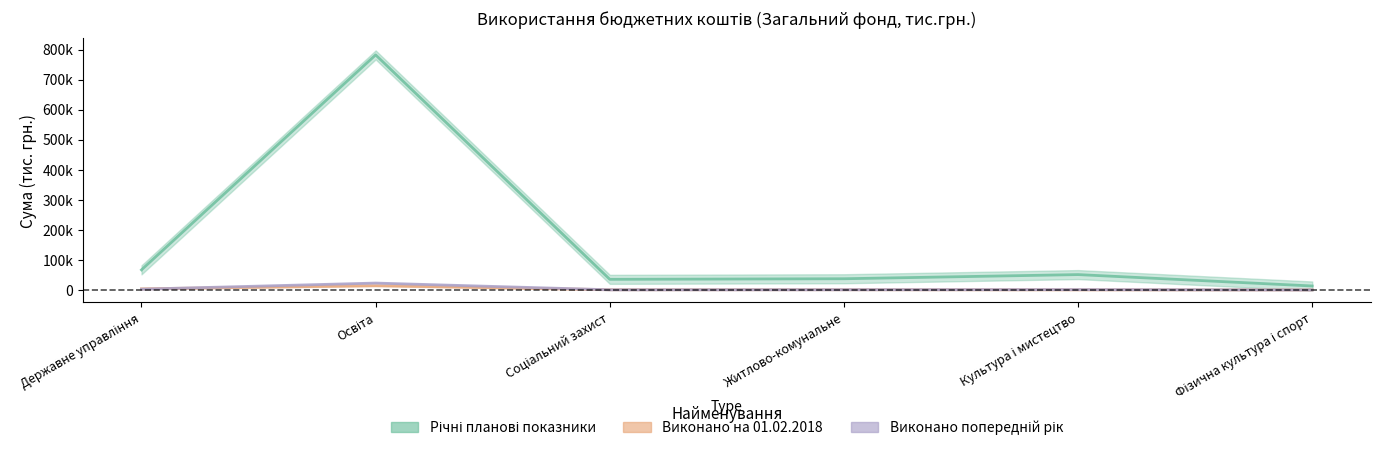

What is the sum of the Річні планові показники values at Освіта and Житлово-комунальне?

819112.7